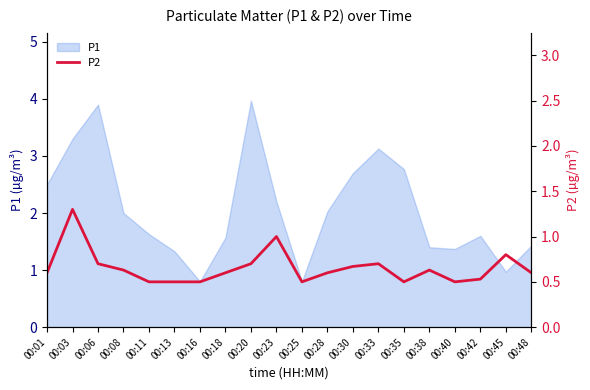

Reading right to left, extract all data points from this chart.

00:48=0.6	00:45=0.8	00:42=0.5	00:40=0.5	00:38=0.6	00:35=0.5	00:33=0.7	00:30=0.7	00:28=0.6	00:25=0.5	00:23=1.0	00:20=0.7	00:18=0.6	00:16=0.5	00:13=0.5	00:11=0.5	00:08=0.6	00:06=0.7	00:03=1.3	00:01=0.6